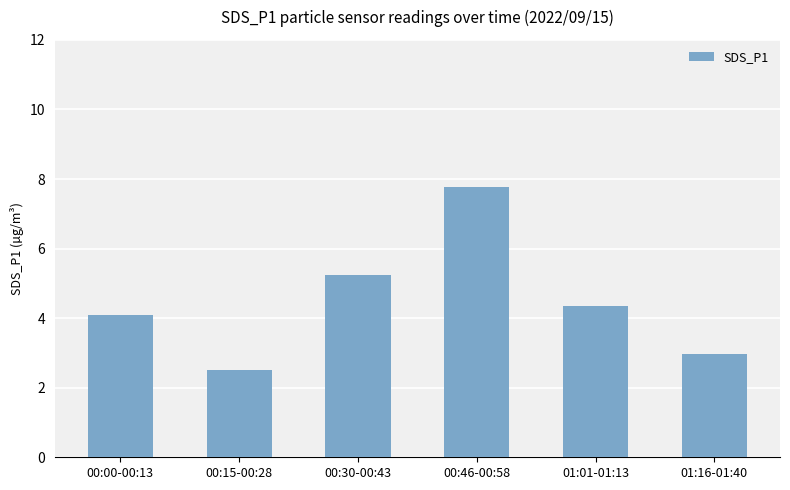

List the labels in order of value, smallest first.

00:15-00:28, 01:16-01:40, 00:00-00:13, 01:01-01:13, 00:30-00:43, 00:46-00:58